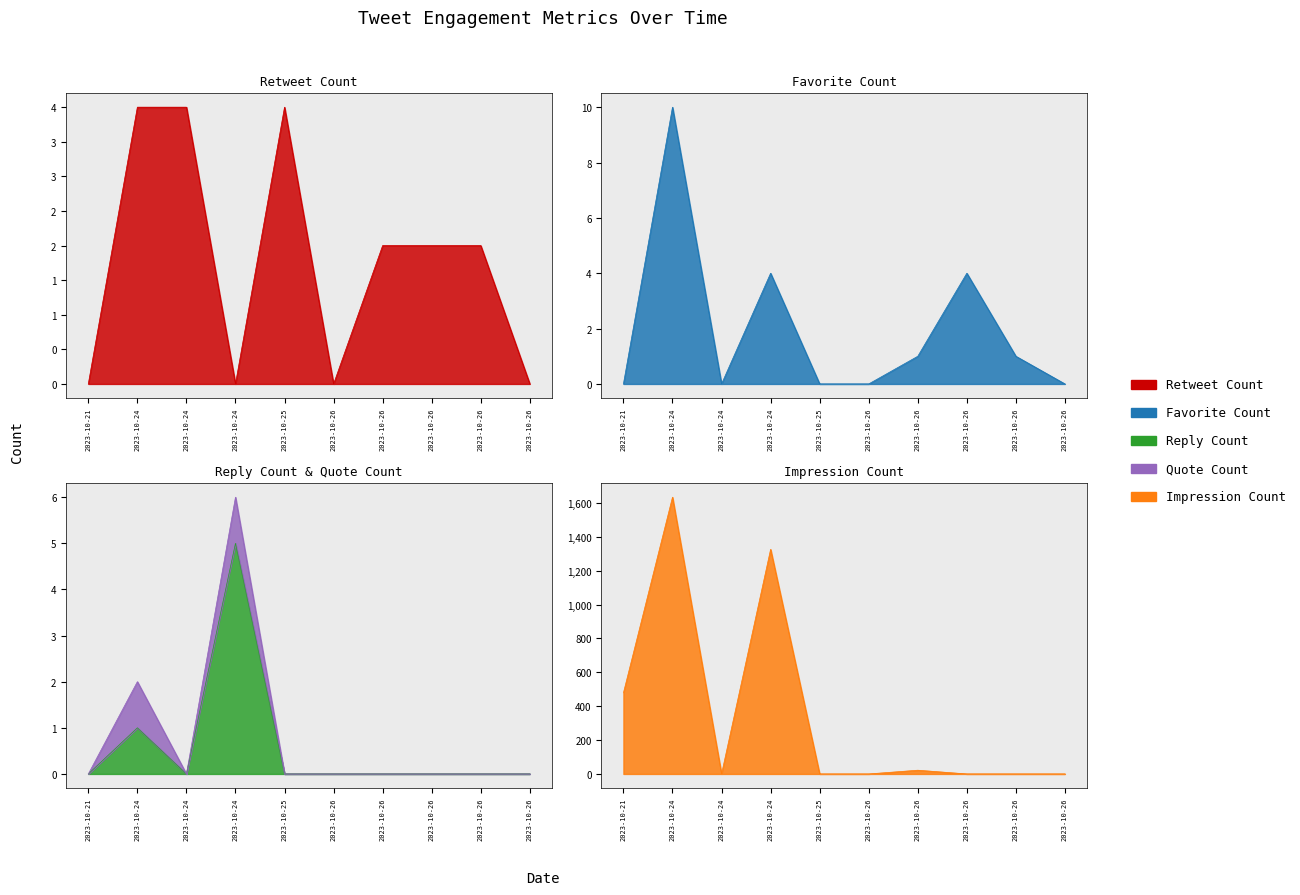

What is the total value across all series at 2023-10-24?

1649